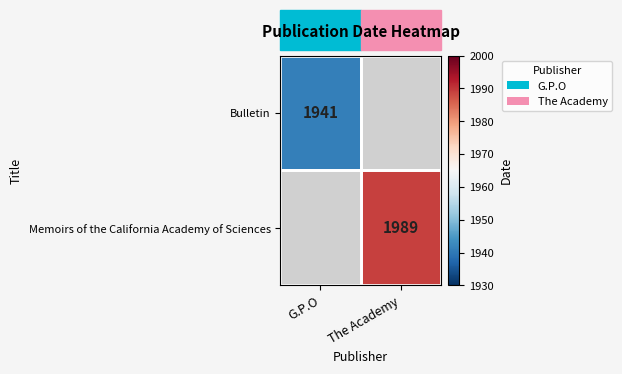

True or false: Bulletin has a value of 1181 at G.P.O.

False